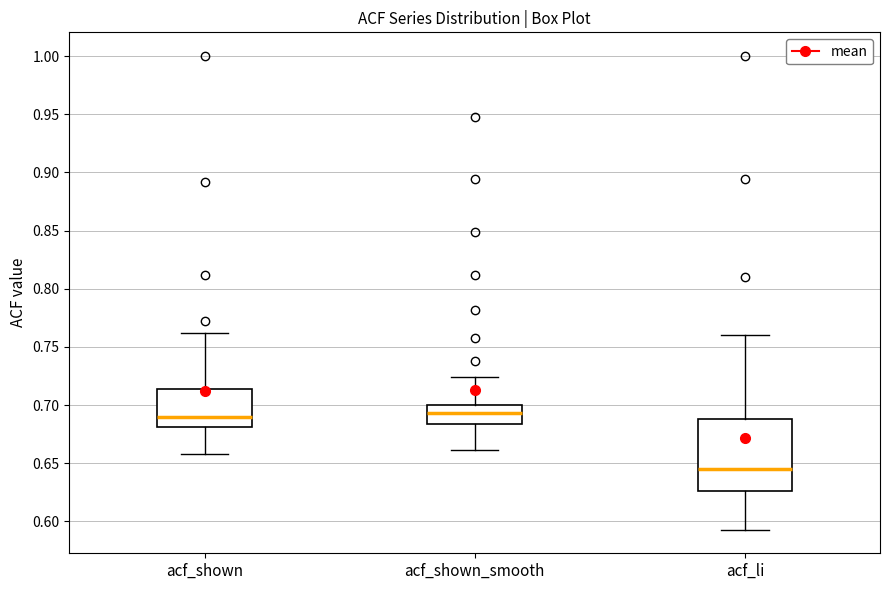

Which box is the tallest, from its lower edge to its upper edge?

acf_li